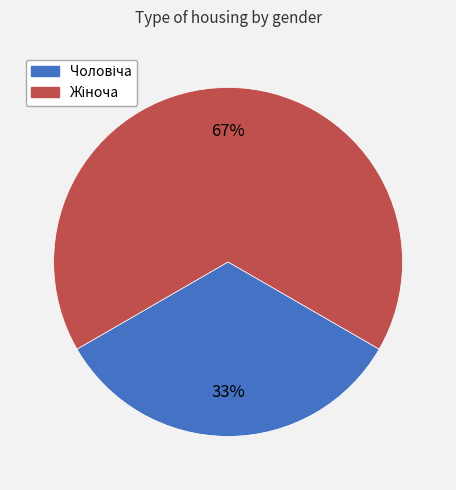

Is there a majority slice in this chart?

Yes